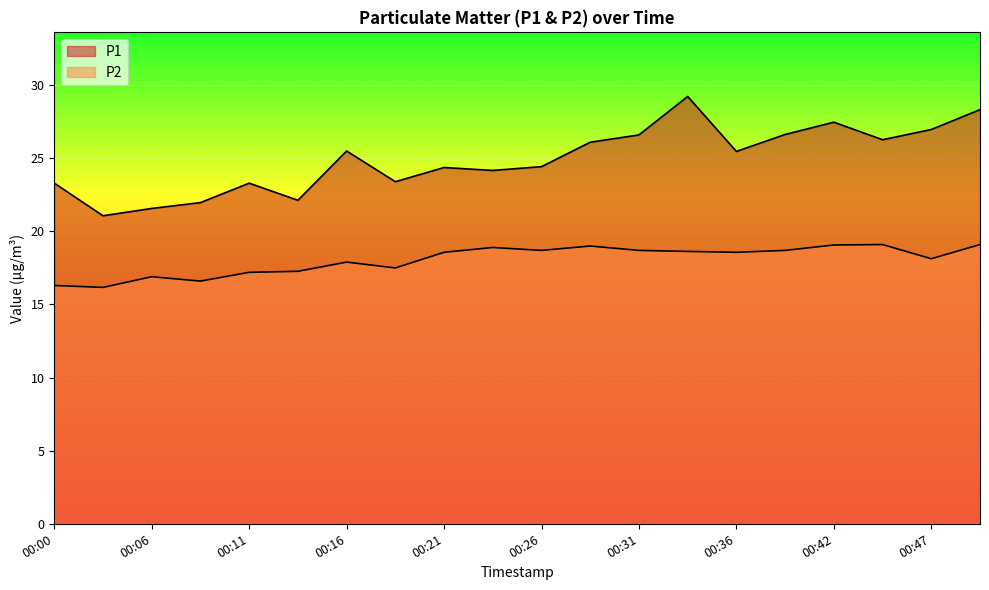

Reading left to right, what are all the values shown in this chart?

P1: 00:00=23.3	00:03=21.1	00:06=21.6	00:09=22.0	00:11=23.3	00:14=22.1	00:16=25.5	00:19=23.4	00:21=24.4	00:24=24.2	00:26=24.4	00:29=26.1	00:31=26.6	00:34=29.2	00:36=25.5	00:40=26.6	00:42=27.5	00:45=26.3	00:47=27.0	00:50=28.3
P2: 00:00=16.3	00:03=16.2	00:06=16.9	00:09=16.6	00:11=17.2	00:14=17.3	00:16=17.9	00:19=17.5	00:21=18.6	00:24=18.9	00:26=18.7	00:29=19.0	00:31=18.7	00:34=18.6	00:36=18.6	00:40=18.7	00:42=19.1	00:45=19.1	00:47=18.1	00:50=19.1